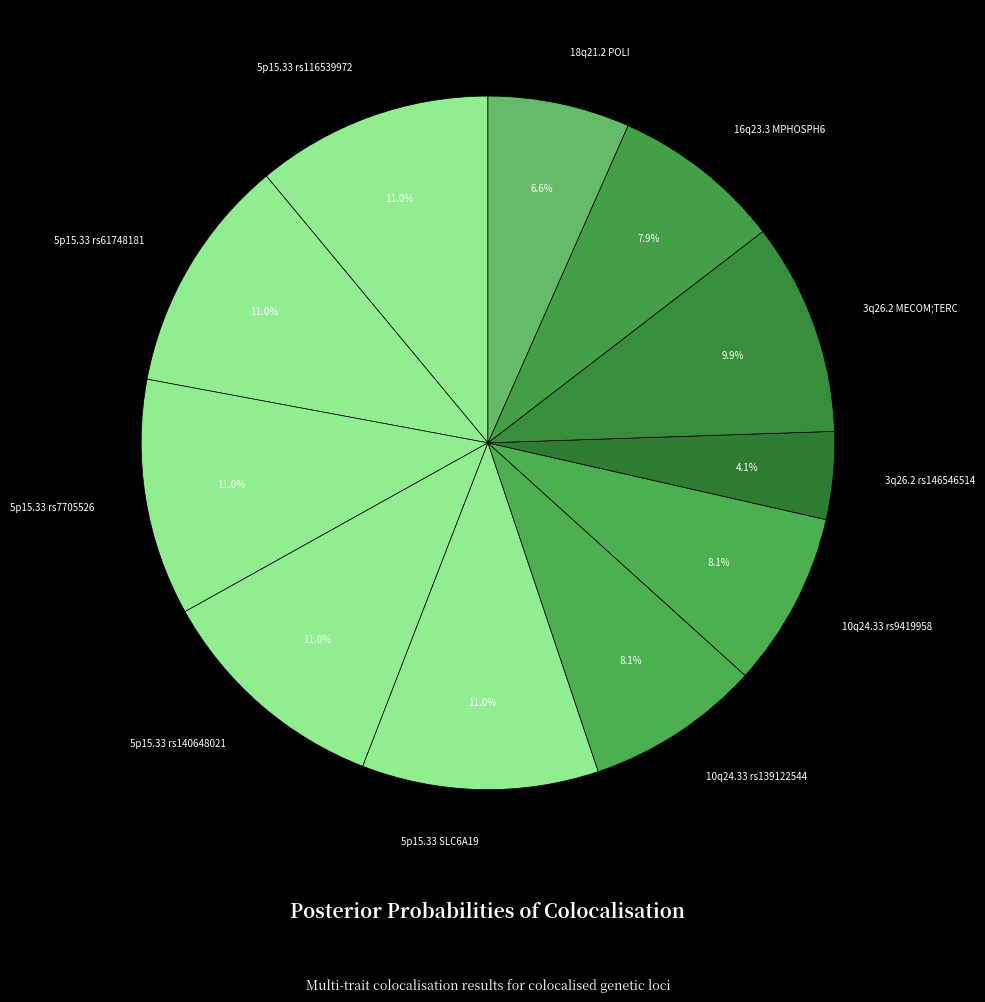

Count the number of slices in the pie.

11